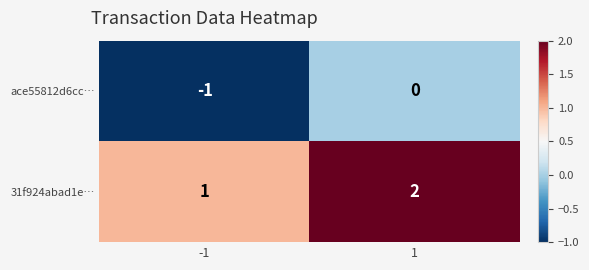

Is the value of 31f924abad1e… at 1 greater than the value of ace55812d6cc… at -1?

Yes